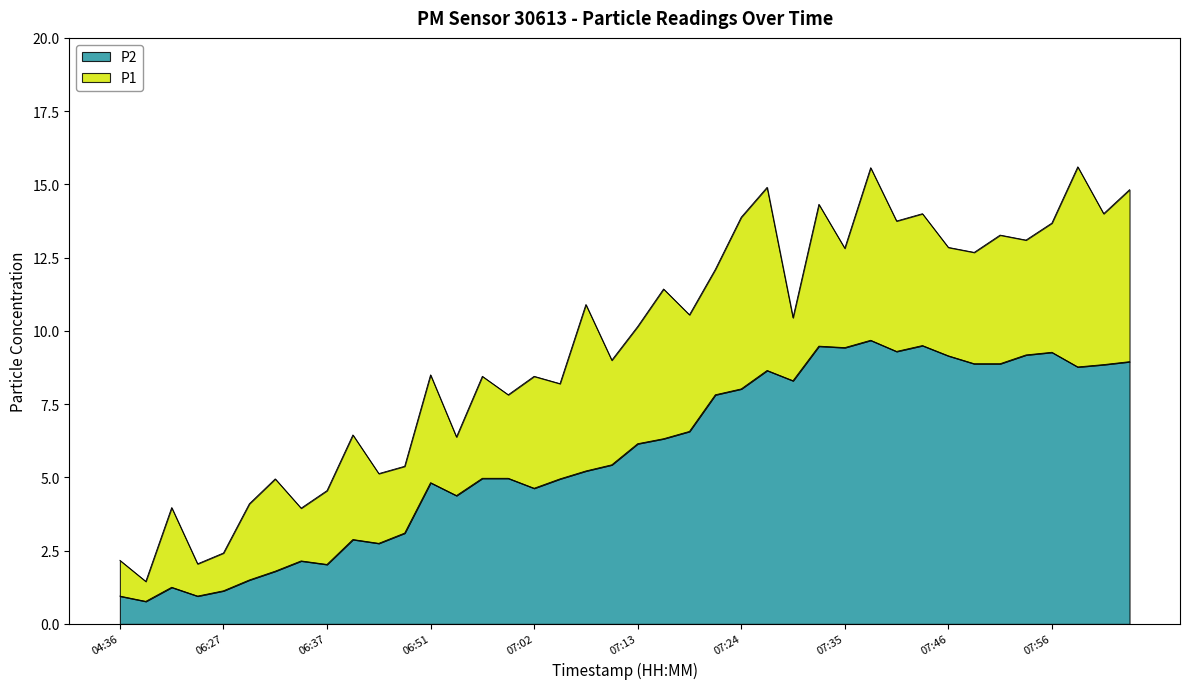

Is the value of P2 at 06:59 greater than the value of P1 at 07:32?

No